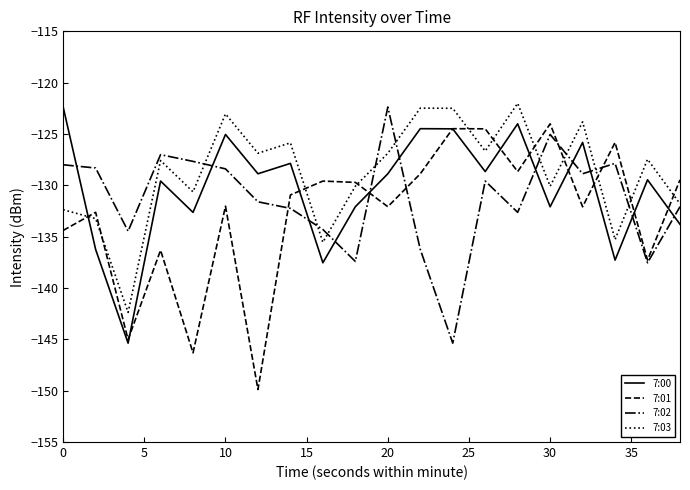

What is the difference between the maximum and minimum values in the 7:02 series?

23.0